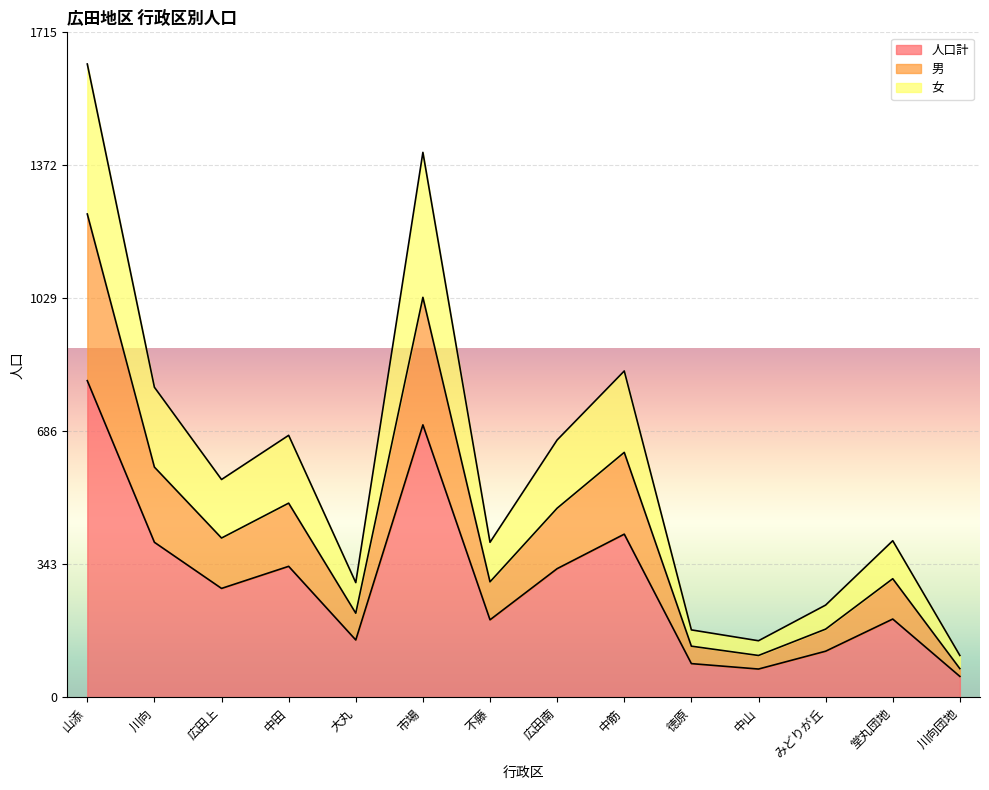

What position from the right is 中田?

11